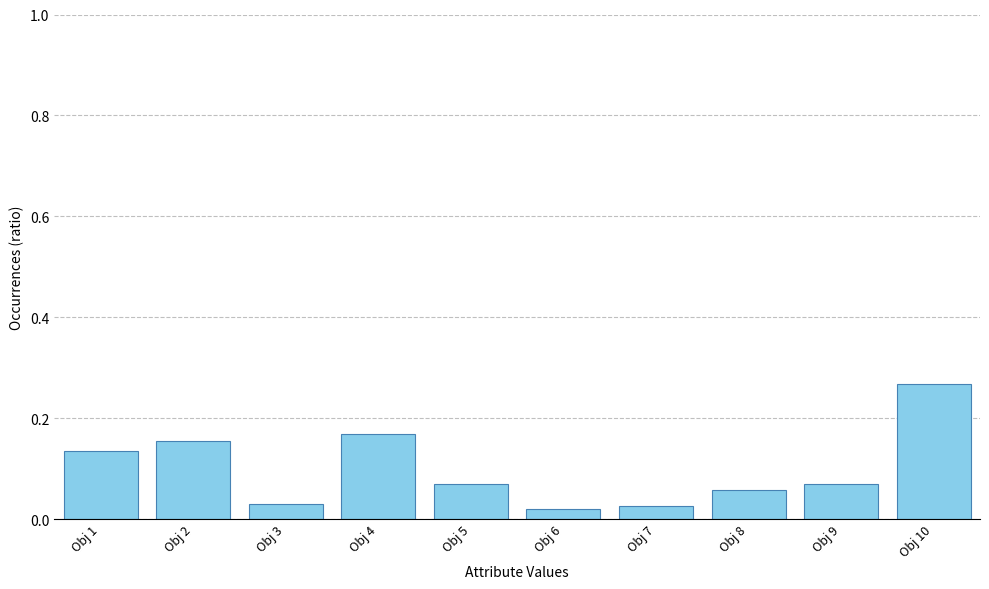

What is the sum of all values?

1.0